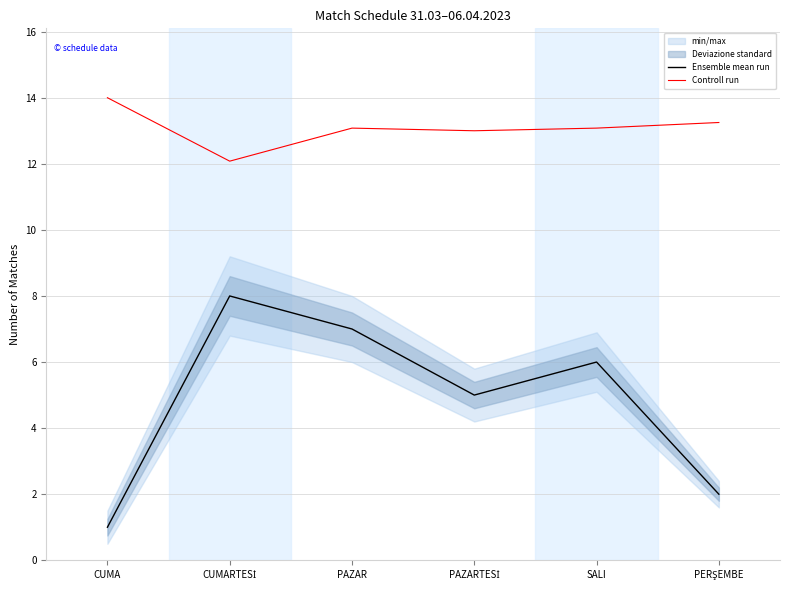

True or false: Ensemble mean run and Controll run cross at least once.

False